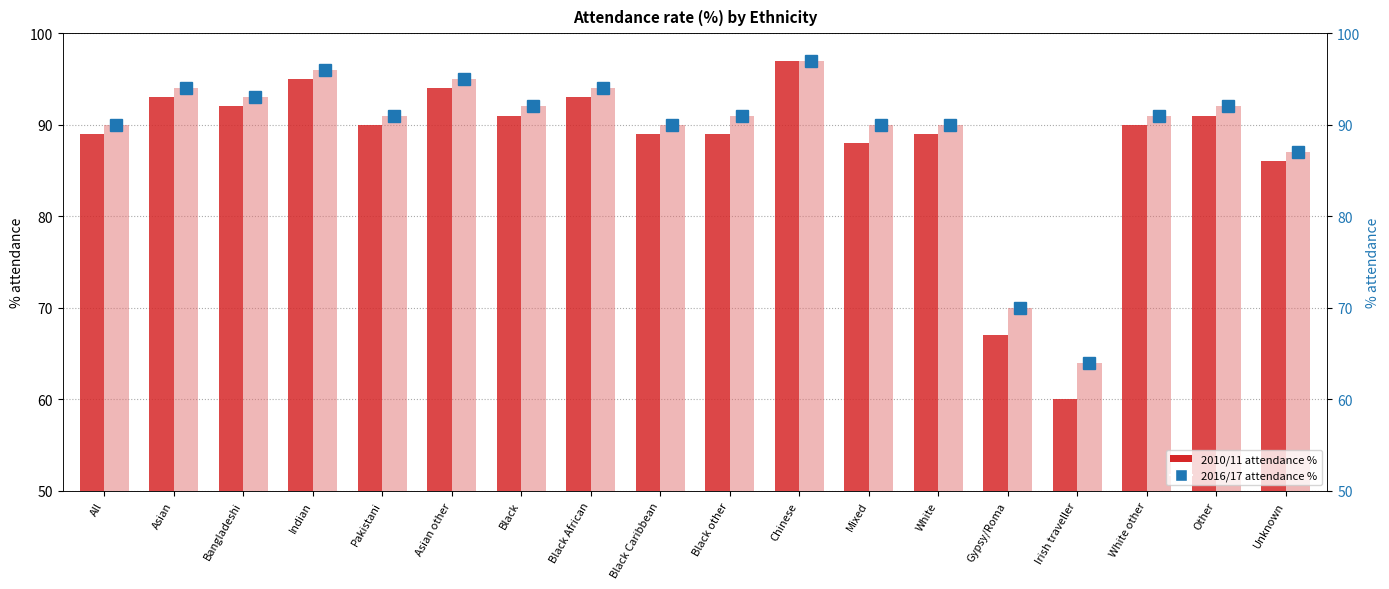

What is the difference between the maximum and minimum values in the 2016/17 series?

33